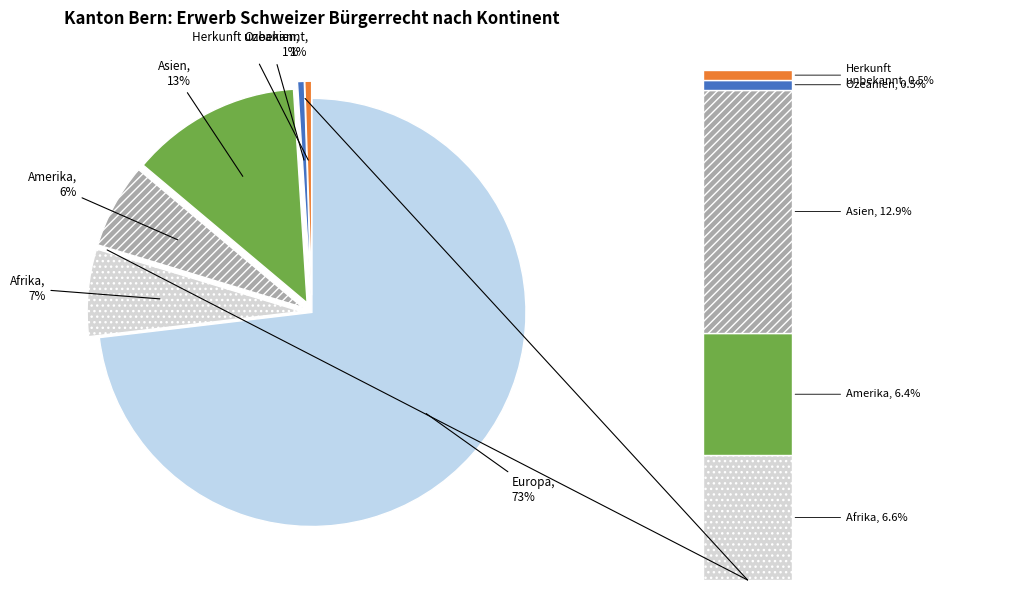

Count the number of slices in the pie.

6